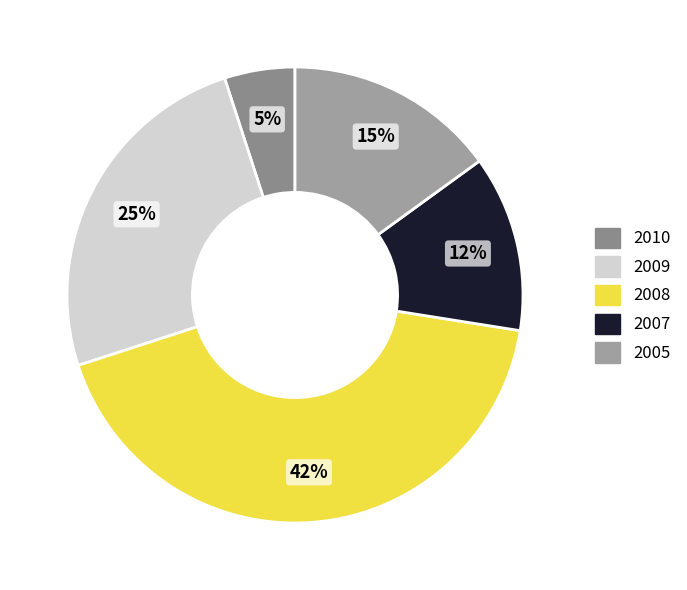

Combined, do 2008 and 2010 account for over 50%?

No